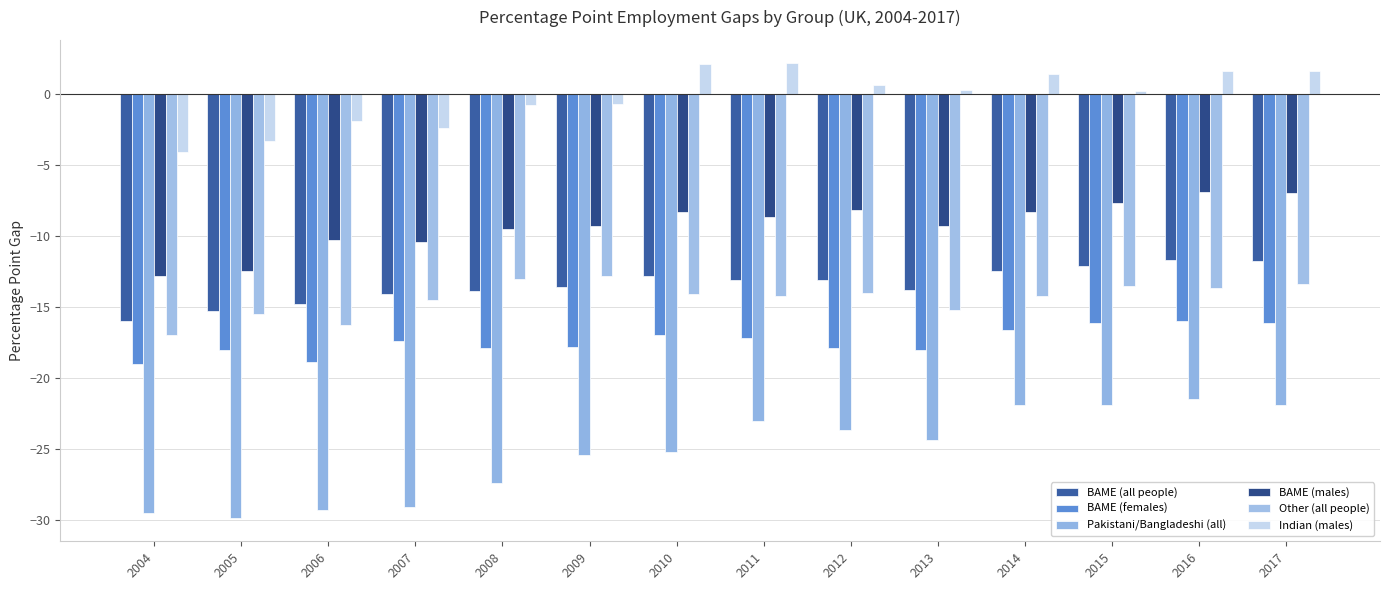

What are all the series names shown in the legend?

BAME (all people), BAME (females), Pakistani/Bangladeshi (all), BAME (males), Other (all people), Indian (males)